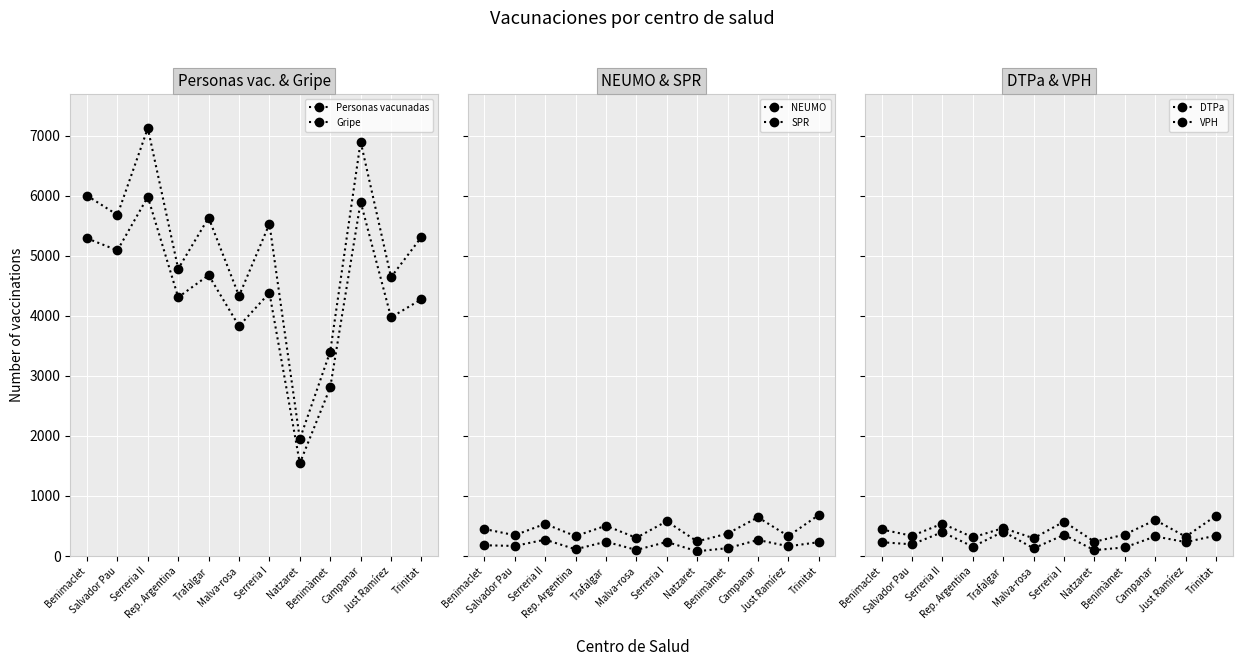

What is the difference between the maximum and minimum values in the DTPa series?

434